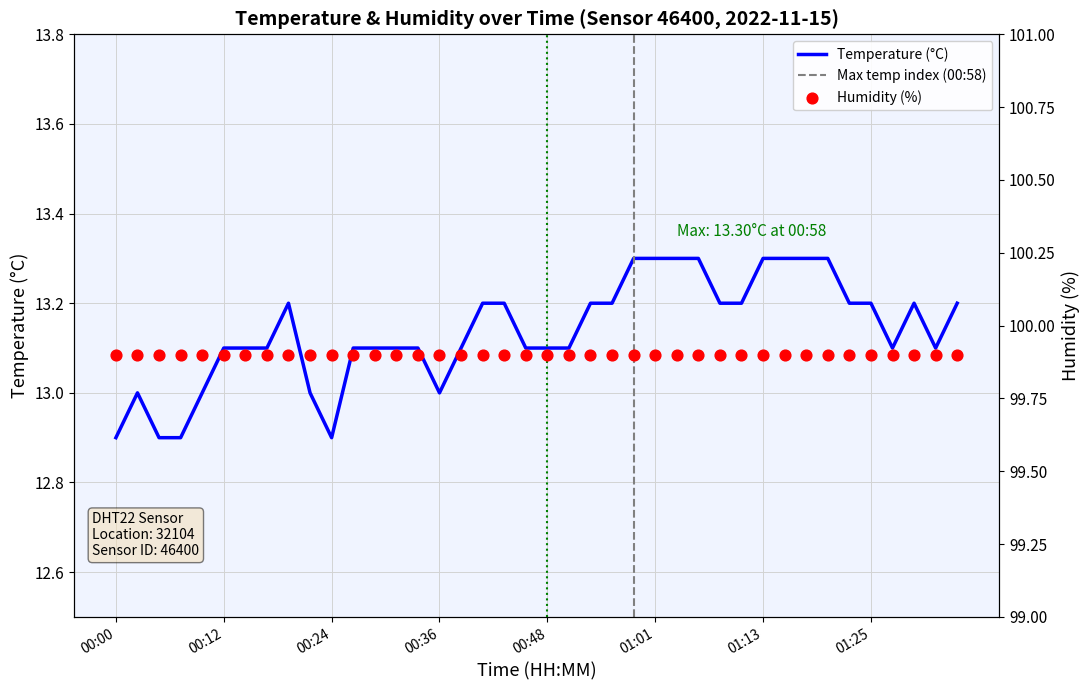

Which has a higher value, 01:10 or 00:17?

01:10